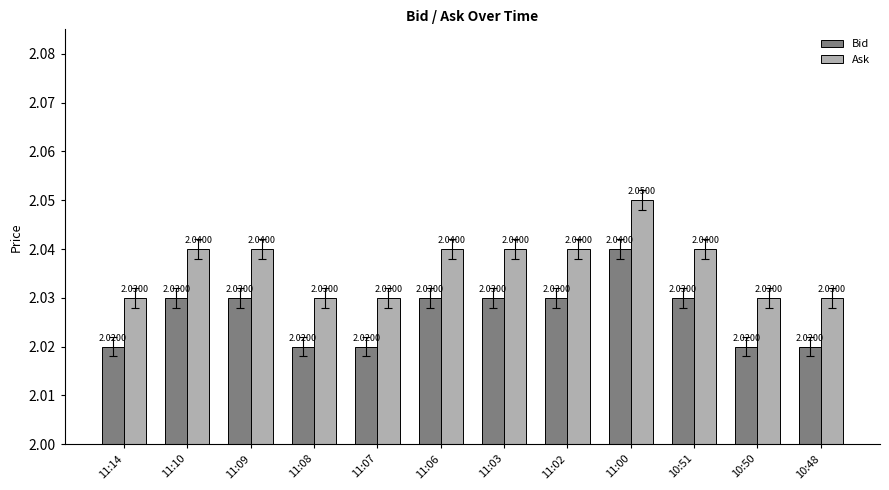

What is the sum of all Bid values?

24.3